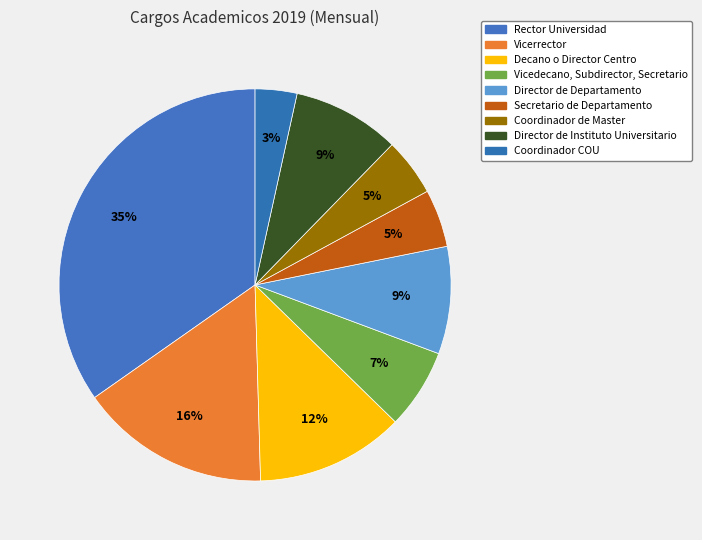

Does any single category account for the majority?

No